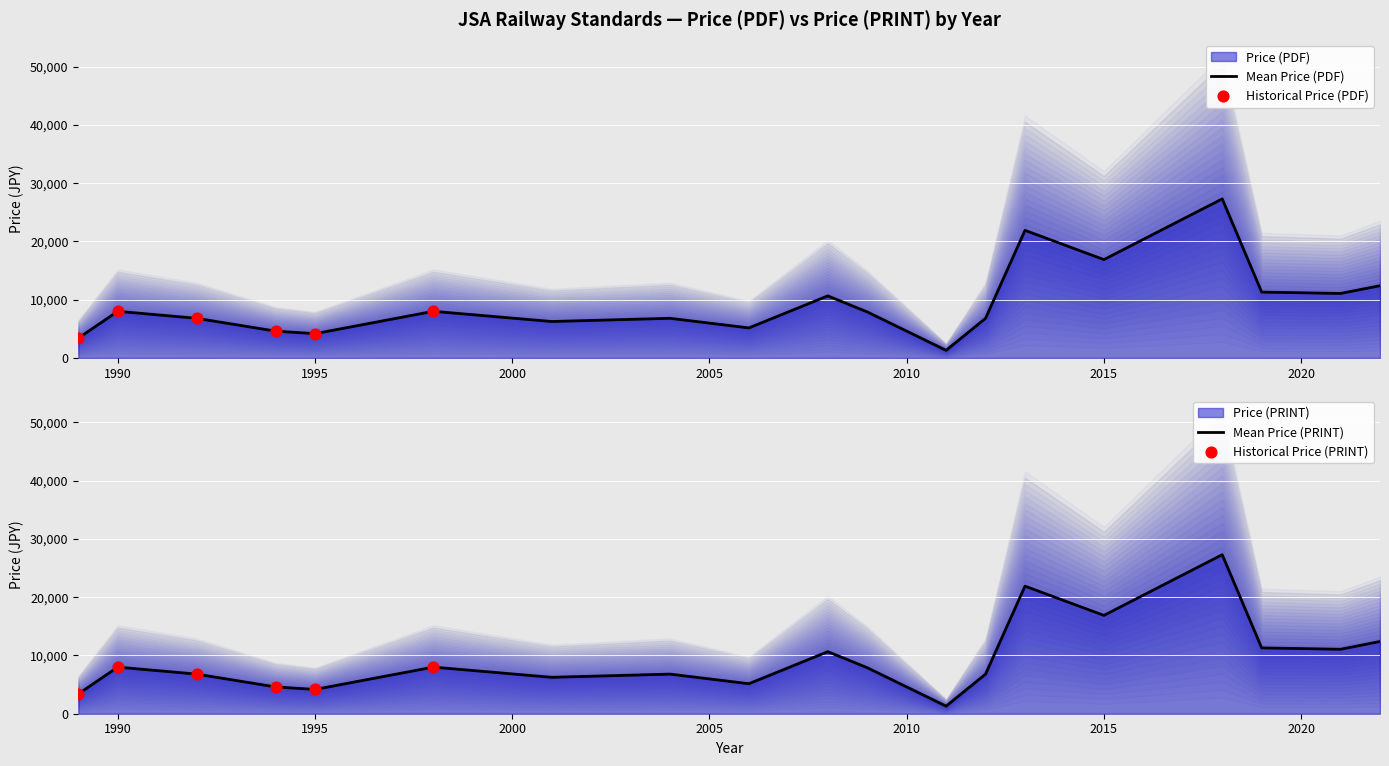

At which category is the sum across all series the highest?

2018